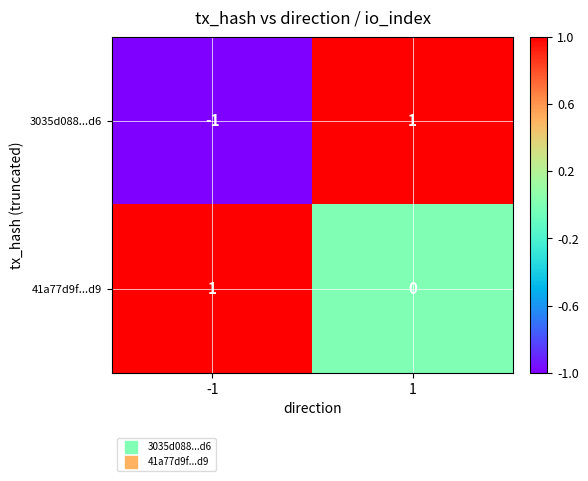

How many data points in 41a77d9f...d9 are less than 1?

1